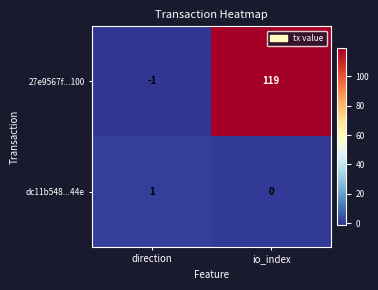

Rank the series by their maximum value, from highest to lowest.

27e9567f...100, dc11b548...44e